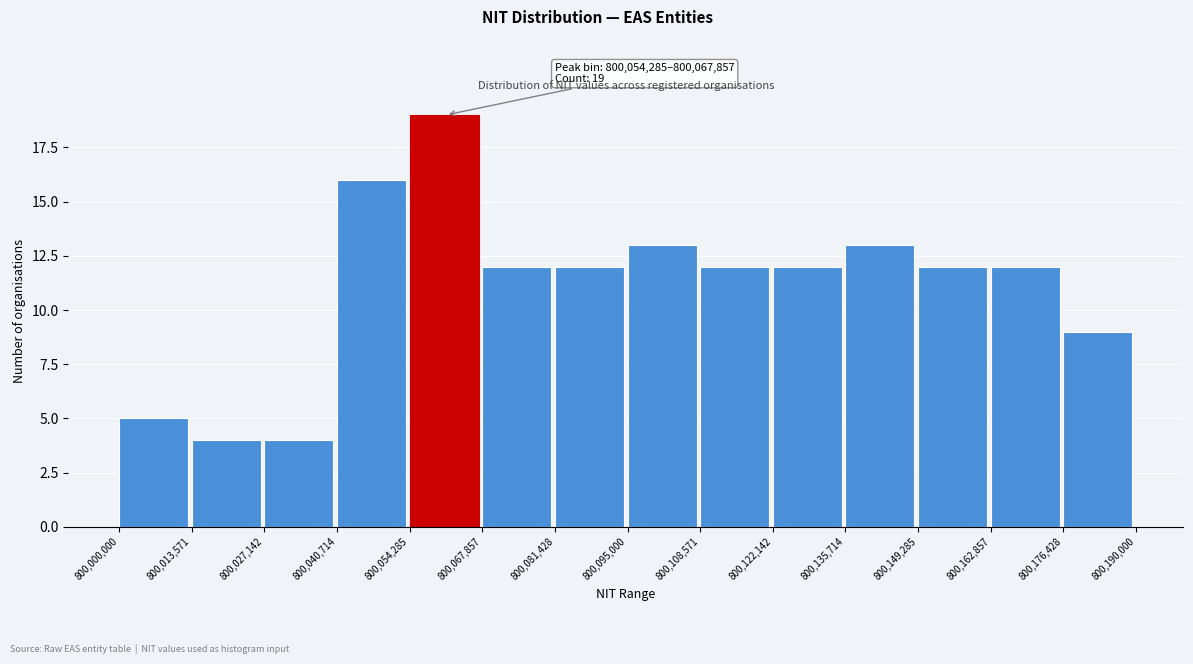

Over which range of the x-axis is the bar tallest?

800,054,285 to 800,067,857